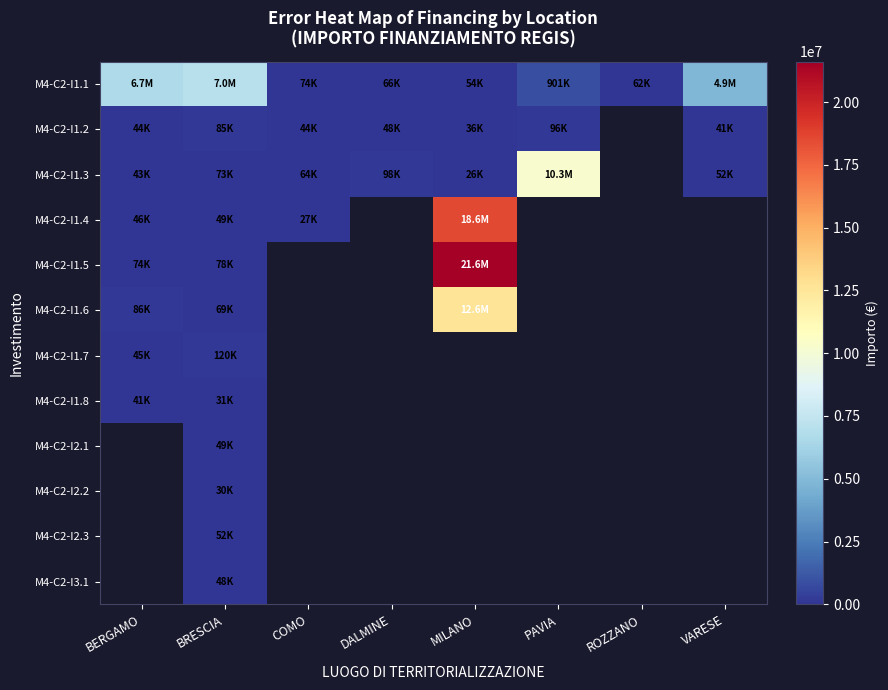

Which series changed the most between BERGAMO and COMO?

M4-C2-I1.1